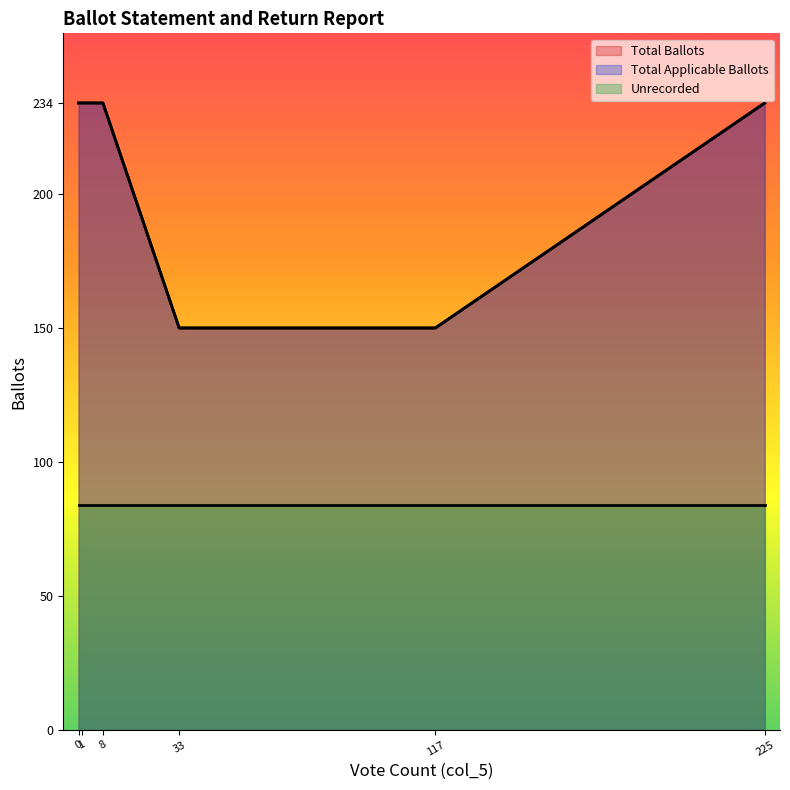

Does the chart display data point markers on the line(s)?

No